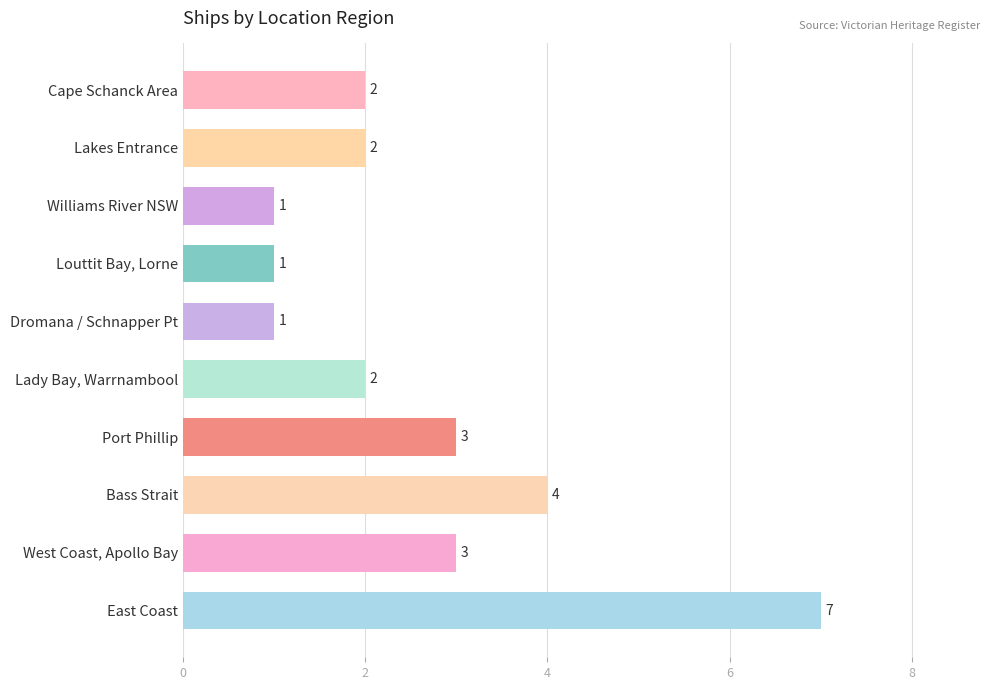

Where is the data nearest to the value 4?

Bass Strait